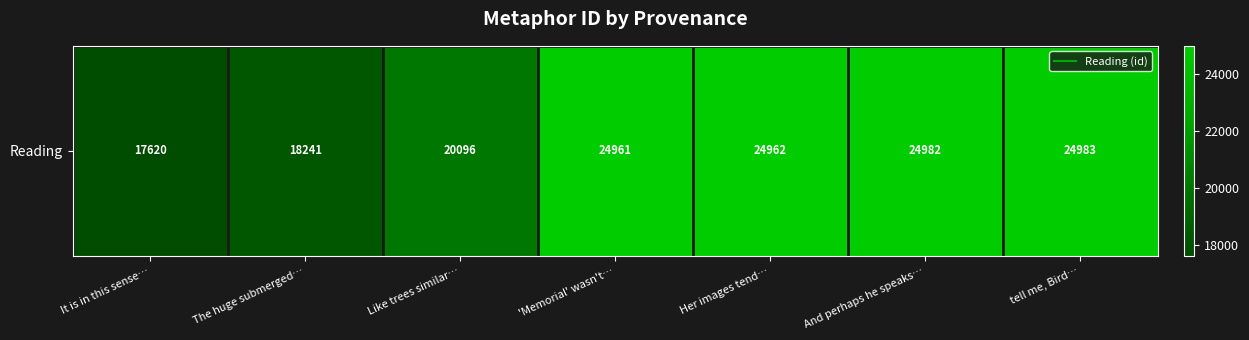

Rank the categories by value from lowest to highest.

It is in this sense…, The huge submerged…, Like trees similar…, 'Memorial' wasn't…, Her images tend…, And perhaps he speaks…, tell me, Bird…